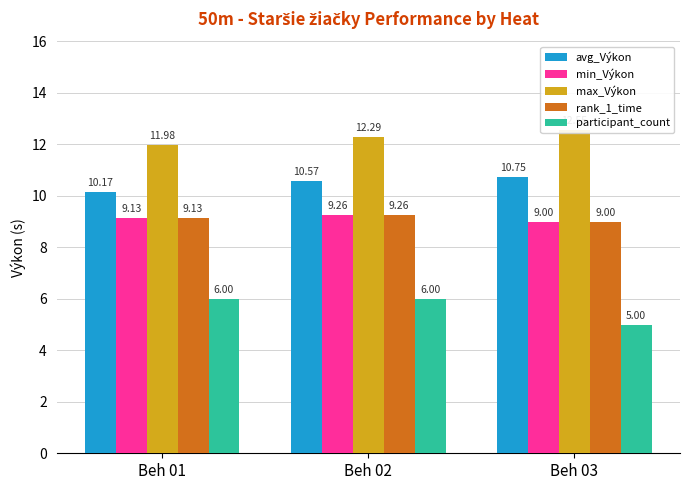

Where is avg_Výkon nearest to the value 10?

Beh 01